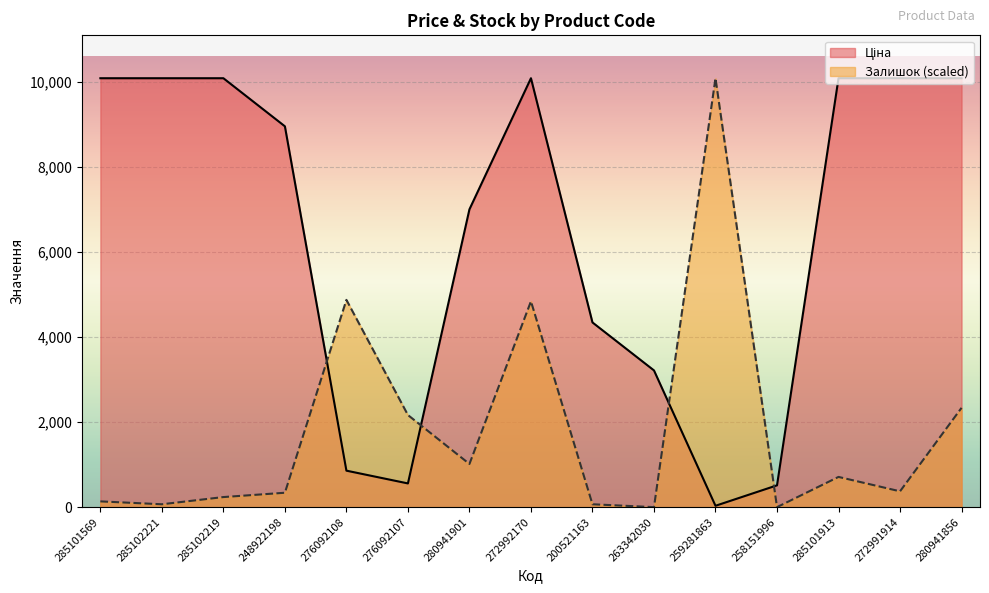

What is the sum of the Ціна values at 276092107 and 280941856?

10643.4